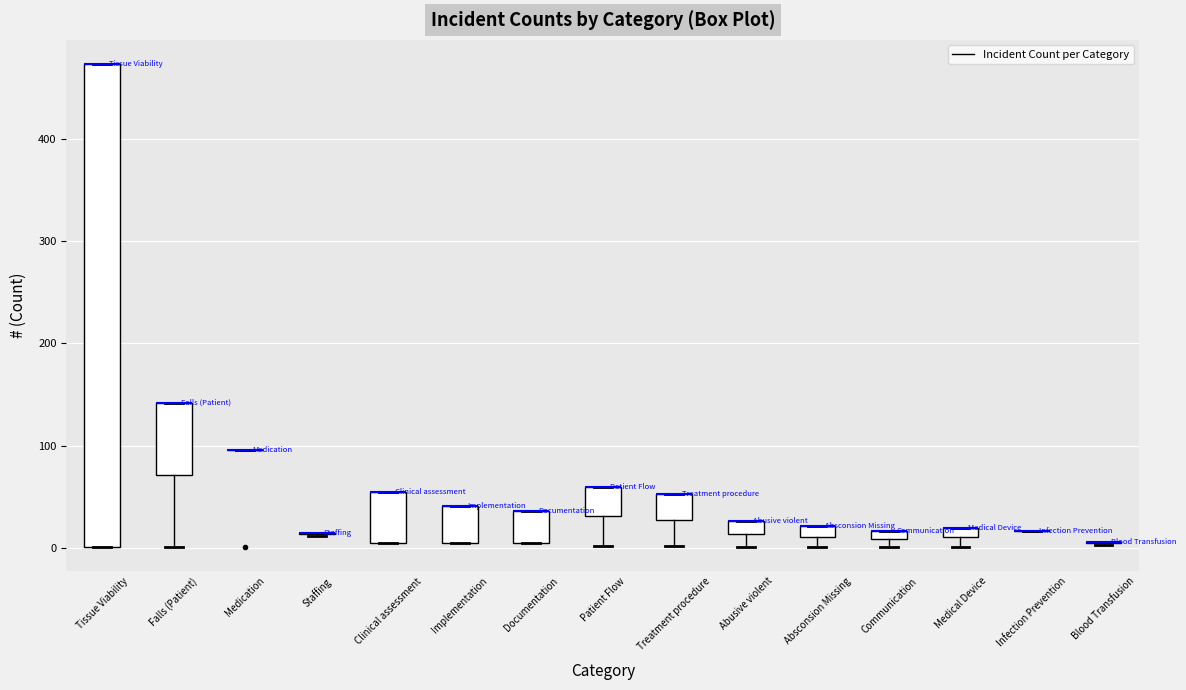

Which box is the tallest, from its lower edge to its upper edge?

Tissue Viability